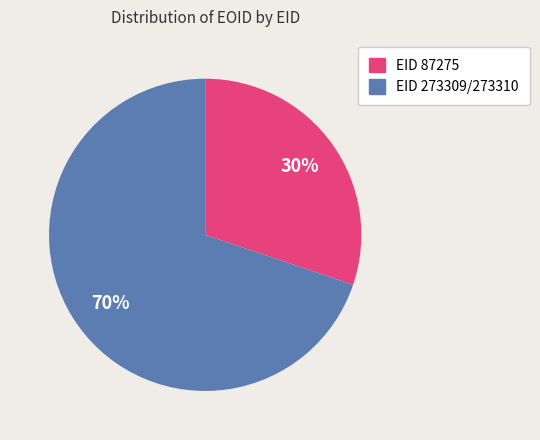

To the nearest percent, what is the average slice percentage?

50%